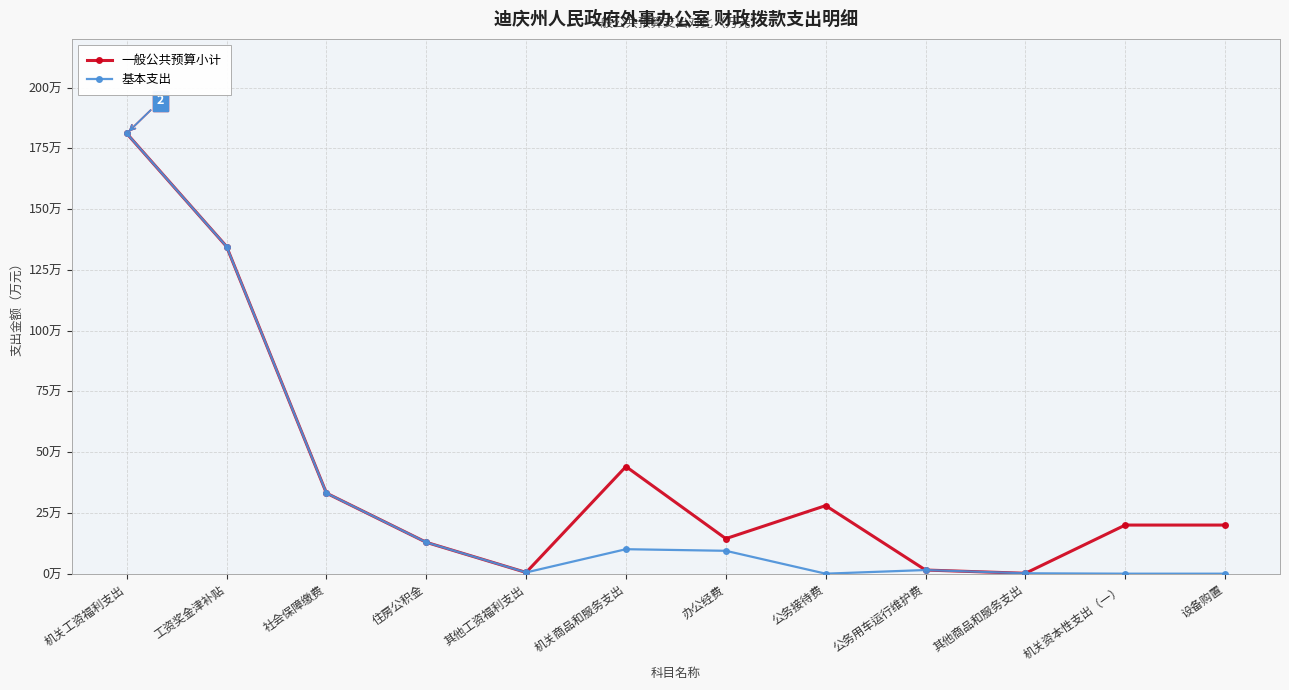

At which label is 基本支出 closest to 90?

工资奖金津补贴